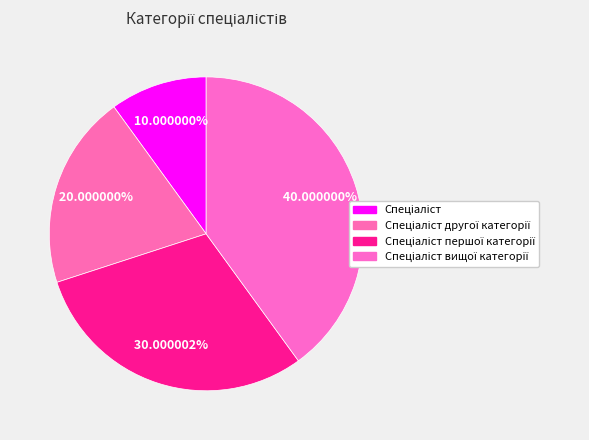

To the nearest percent, what portion does Спеціаліст вищої категорії represent?

40%